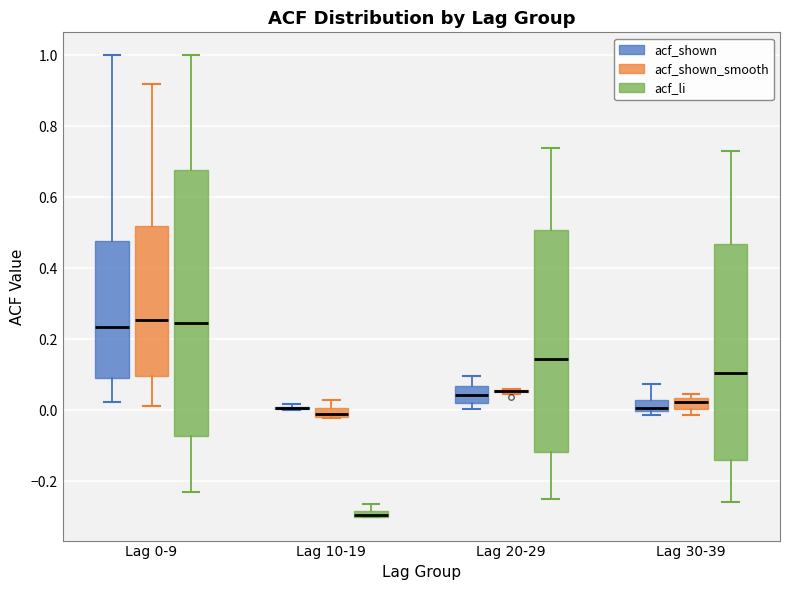

Which box is the tallest, from its lower edge to its upper edge?

Lag 0-9 (acf_li)